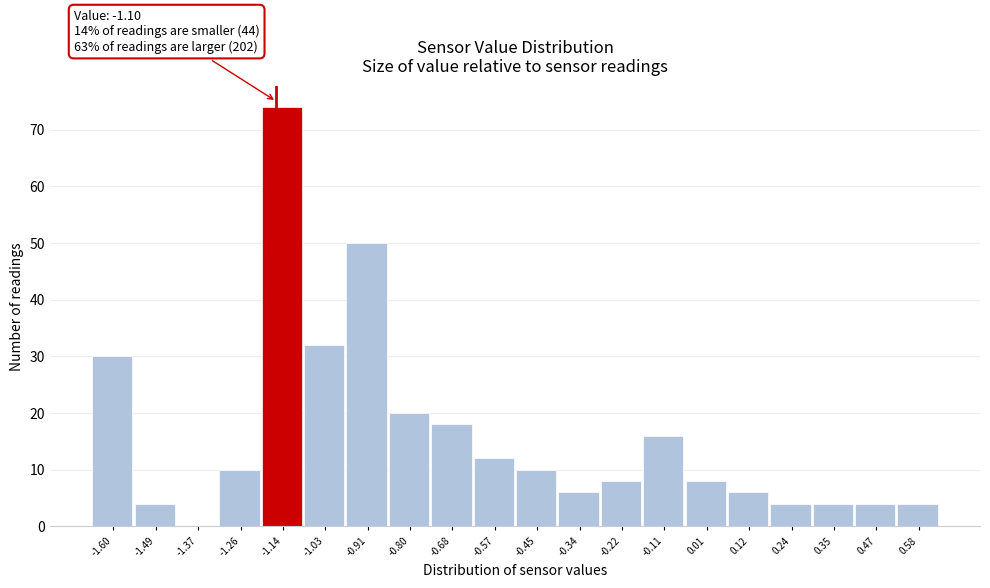

Reading left to right, list all the values displayed in this chart.

-1.60=30	-1.49=4	-1.37=0	-1.26=10	-1.14=74	-1.03=32	-0.91=50	-0.80=20	-0.68=18	-0.57=12	-0.45=10	-0.34=6	-0.22=8	-0.11=16	0.01=8	0.12=6	0.24=4	0.35=4	0.47=4	0.58=4